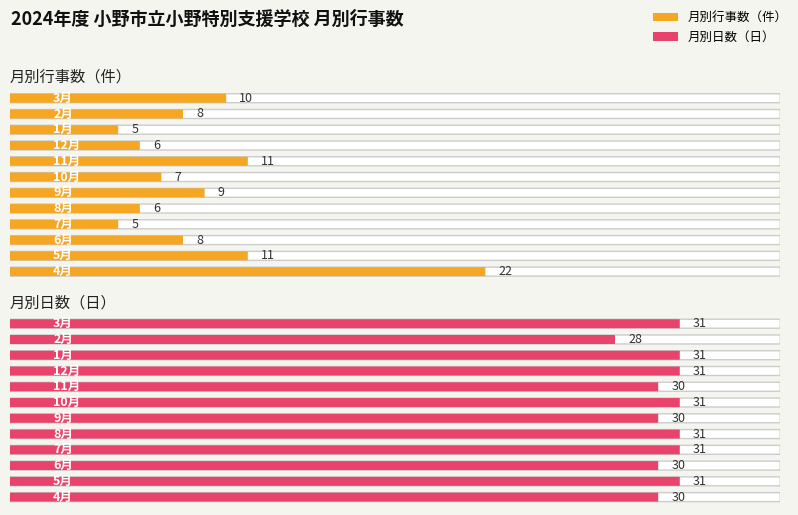

What position from the right is 5月?

11